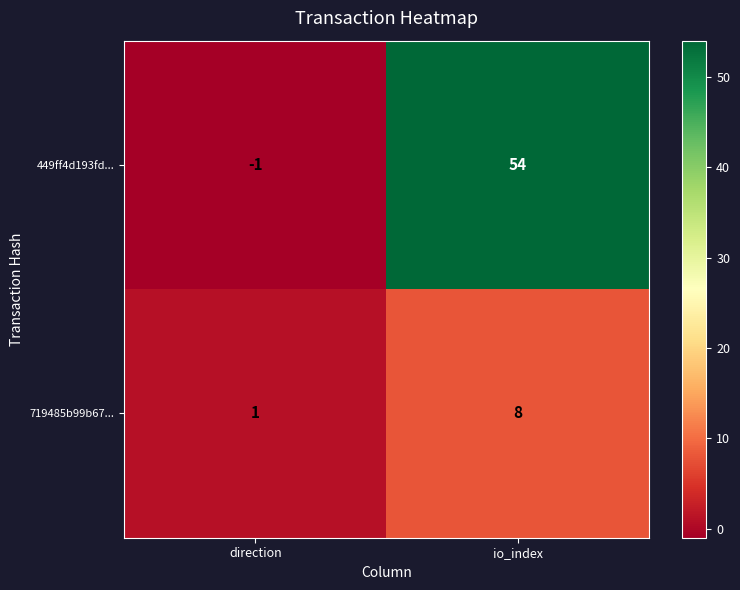

At which category is the sum across all series the highest?

io_index